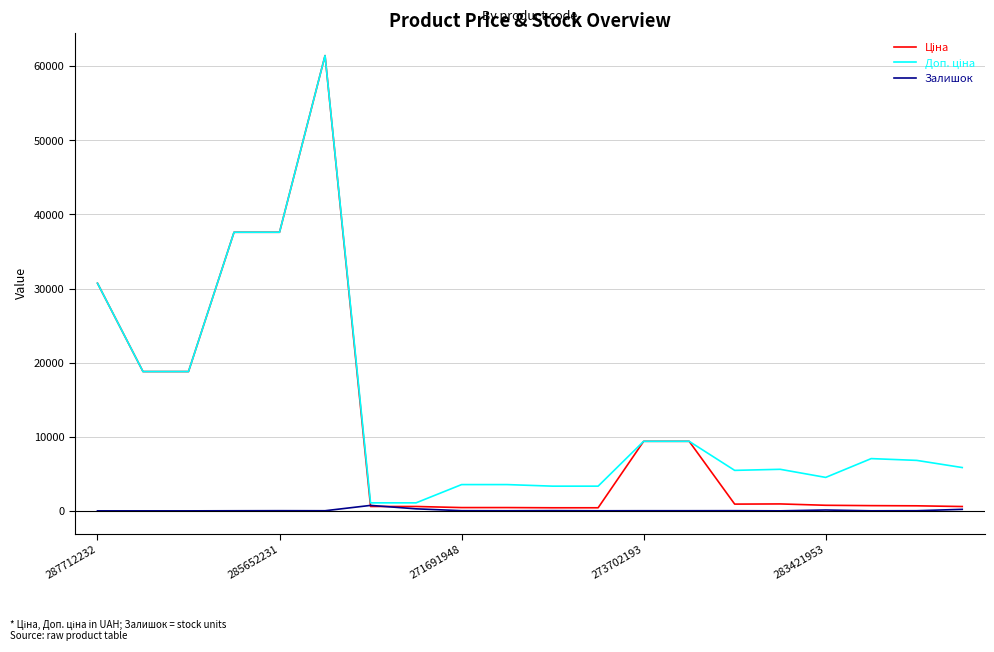

Does the chart display data point markers on the line(s)?

No